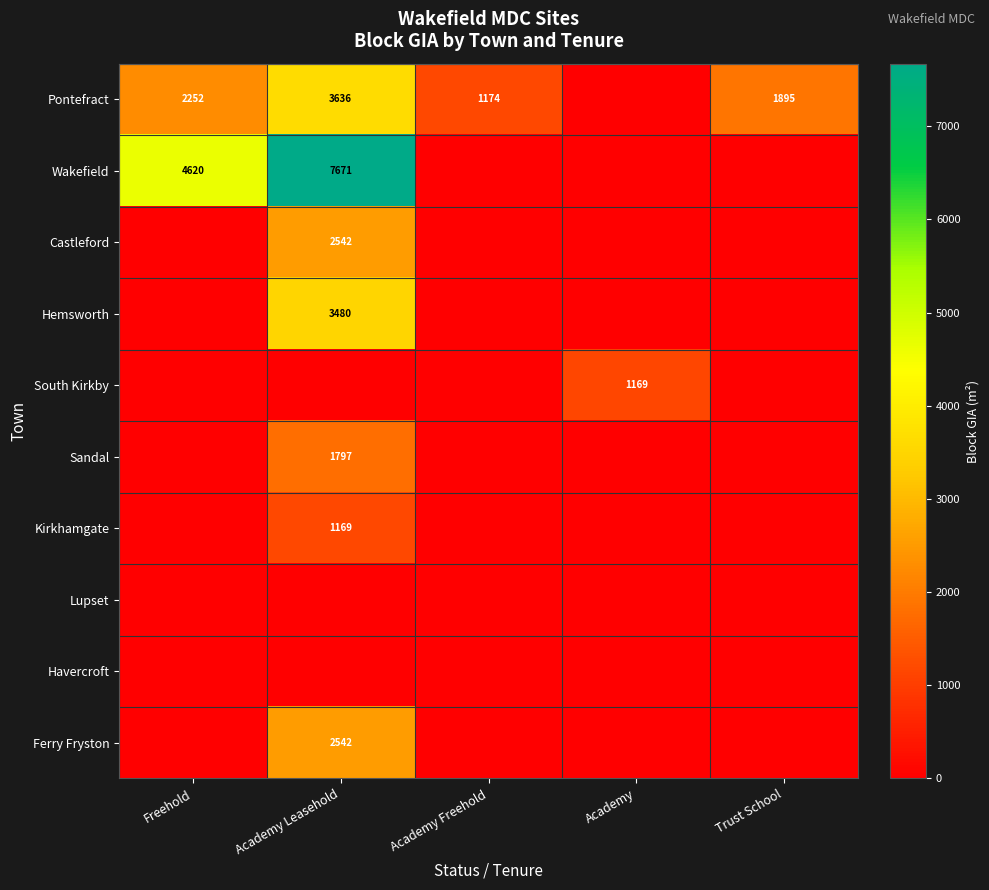

Is it true that Wakefield equals 7671 at Academy Leasehold?

True